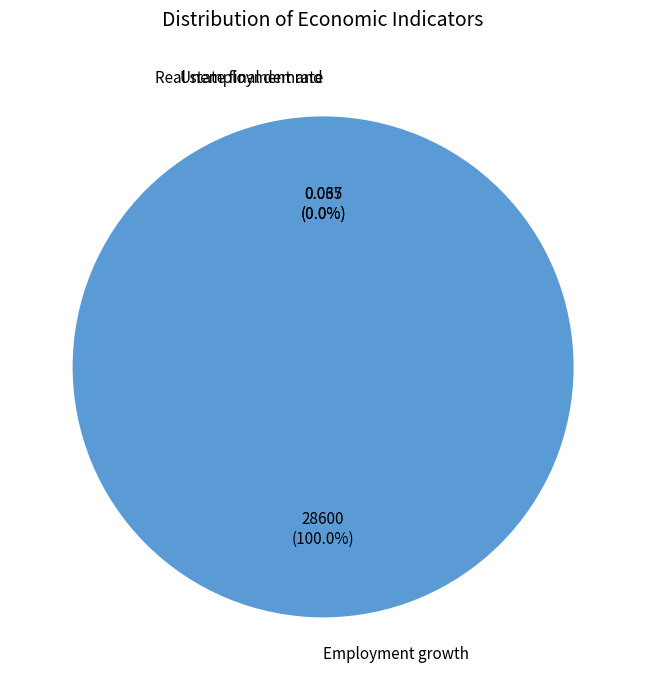

To the nearest percent, what is the difference between the largest and smallest slice percentages?

100%